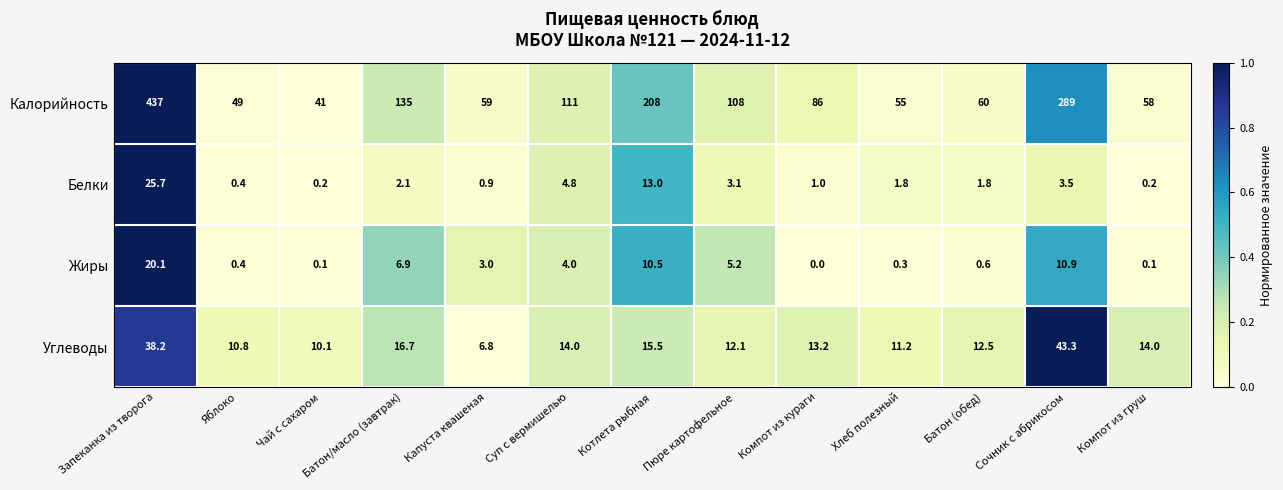

Which series has the widest spread of values?

Калорийность